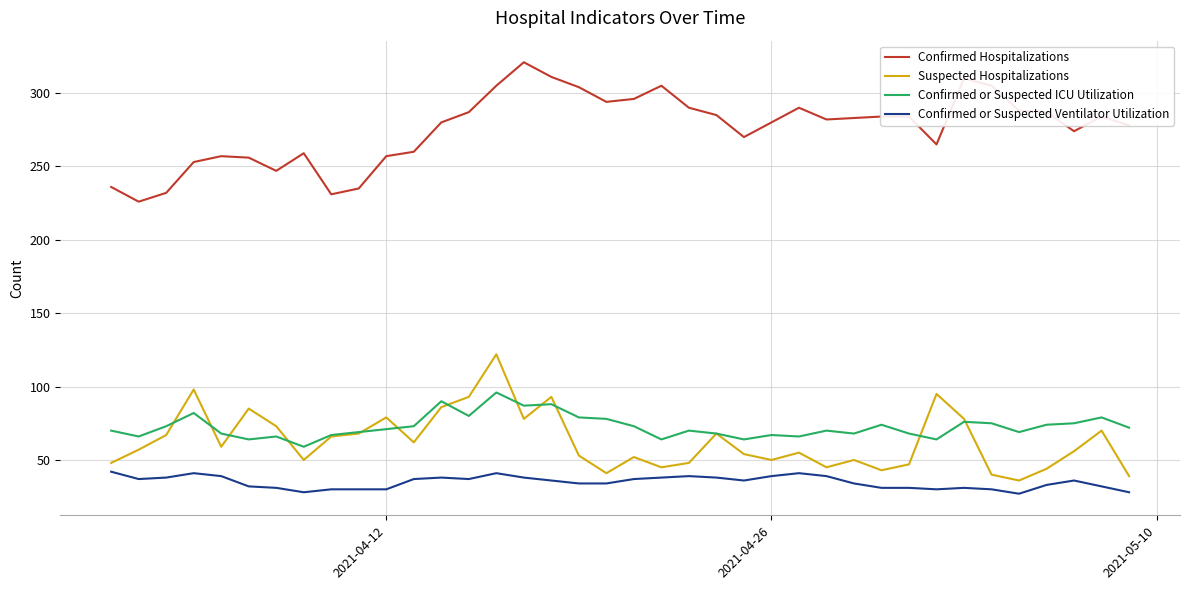

Does the chart display data point markers on the line(s)?

No